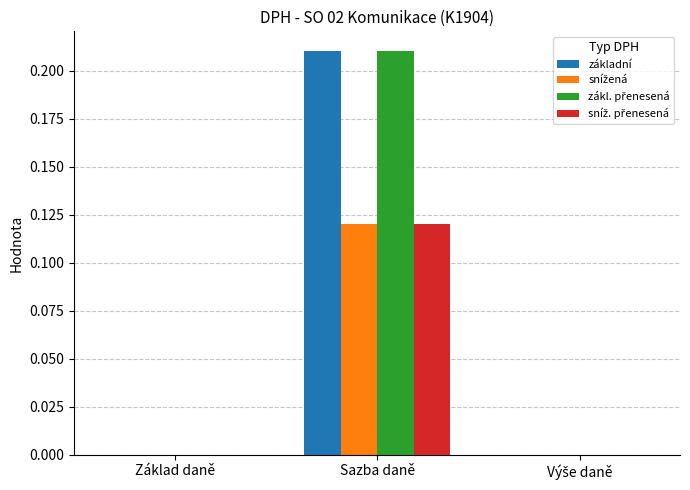

At which category is the sum across all series the highest?

Sazba daně